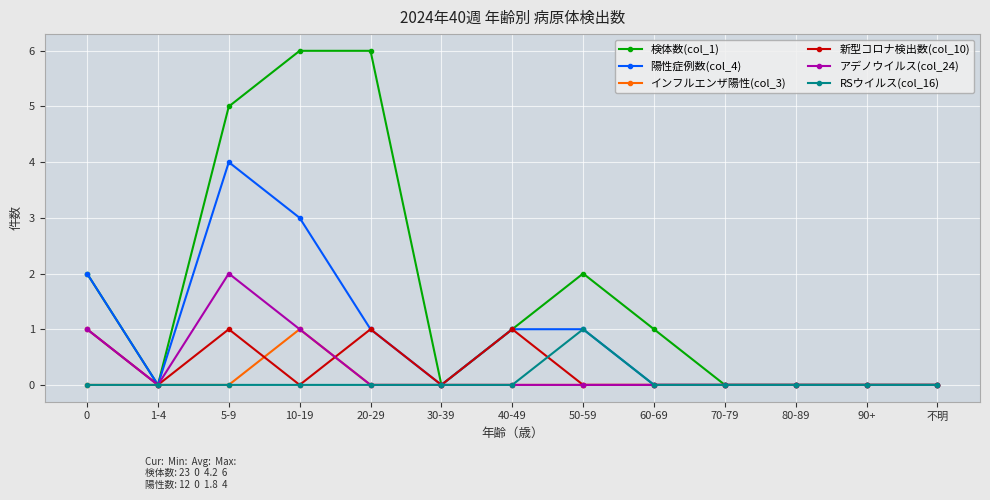

How many series are shown in this chart?

6